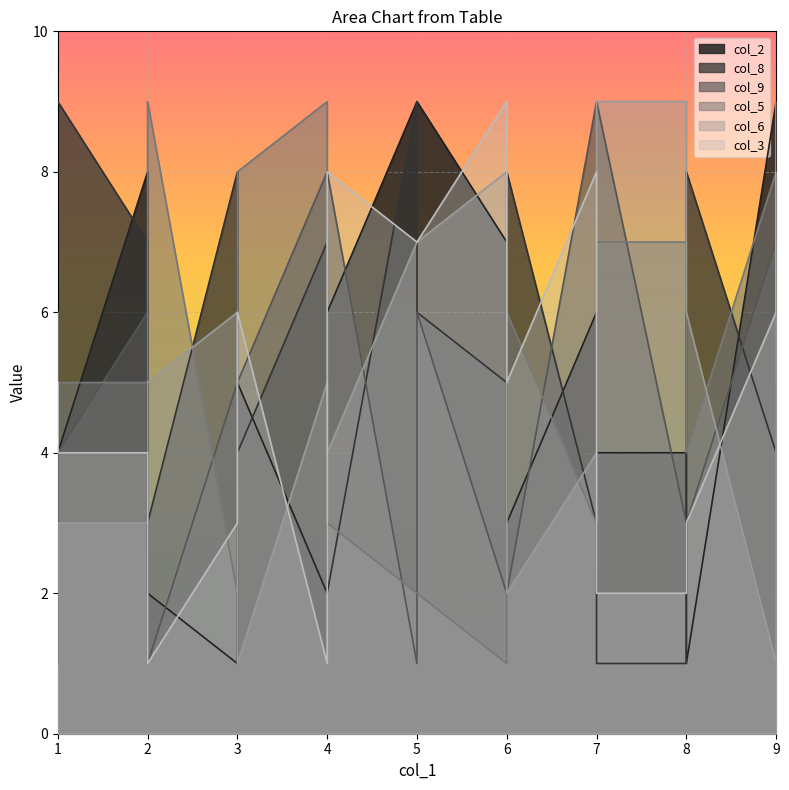

What is the sum of the col_5 values at 7 and 6?

6